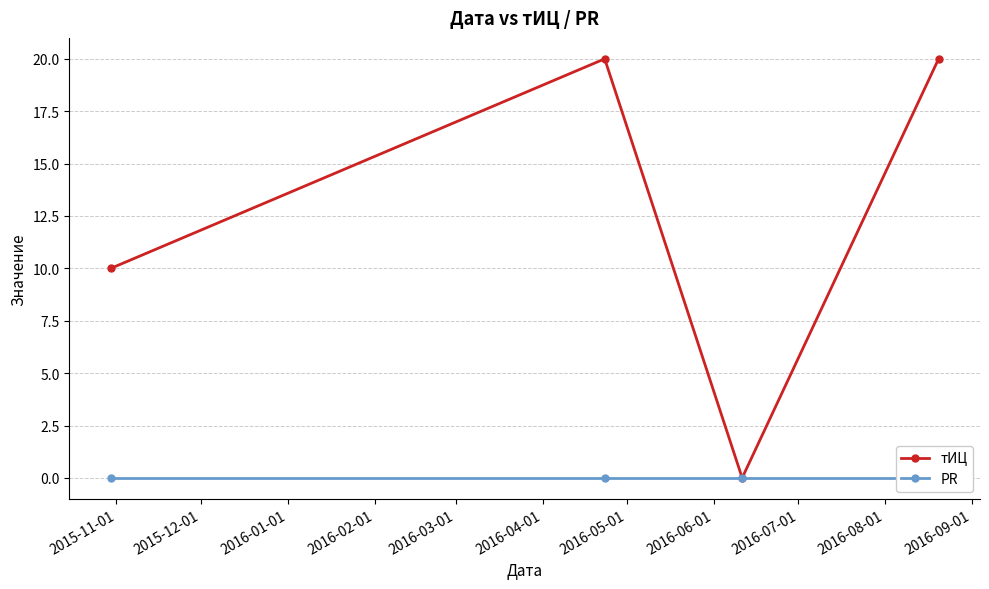

How many lines are shown in the chart?

2